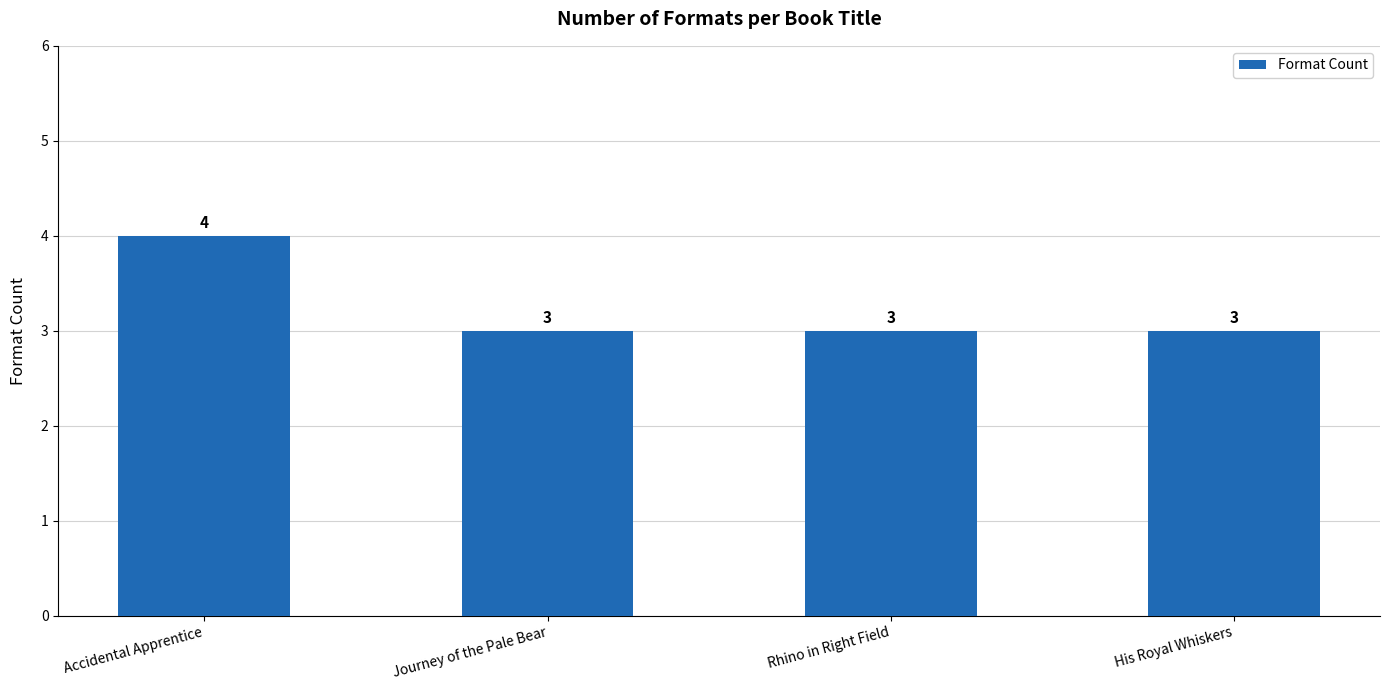

What value does the data have at His Royal Whiskers?

3